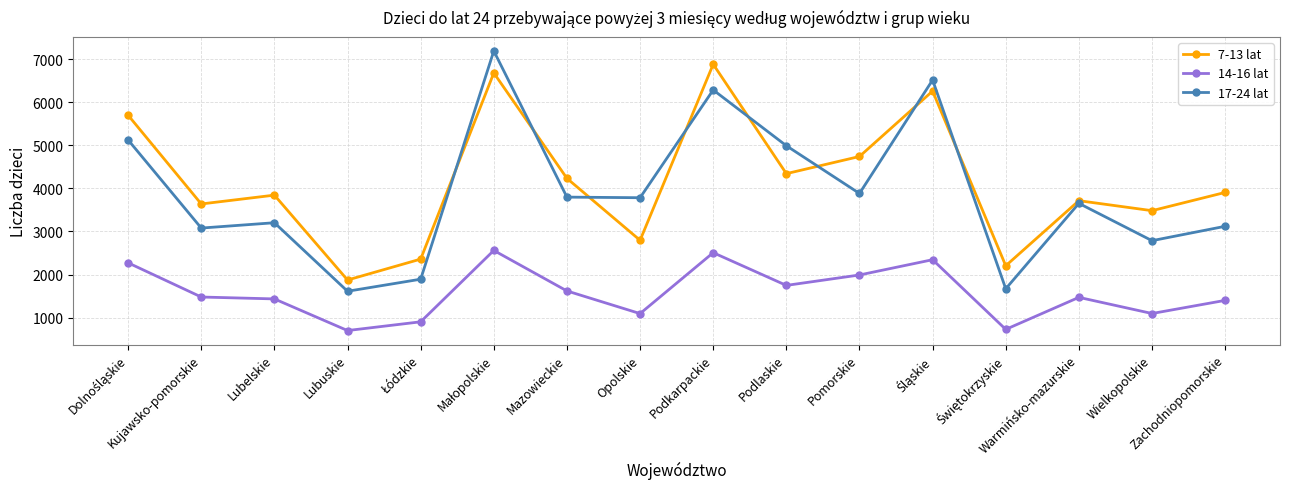

What is the label of the 16th point from the left?

Zachodniopomorskie